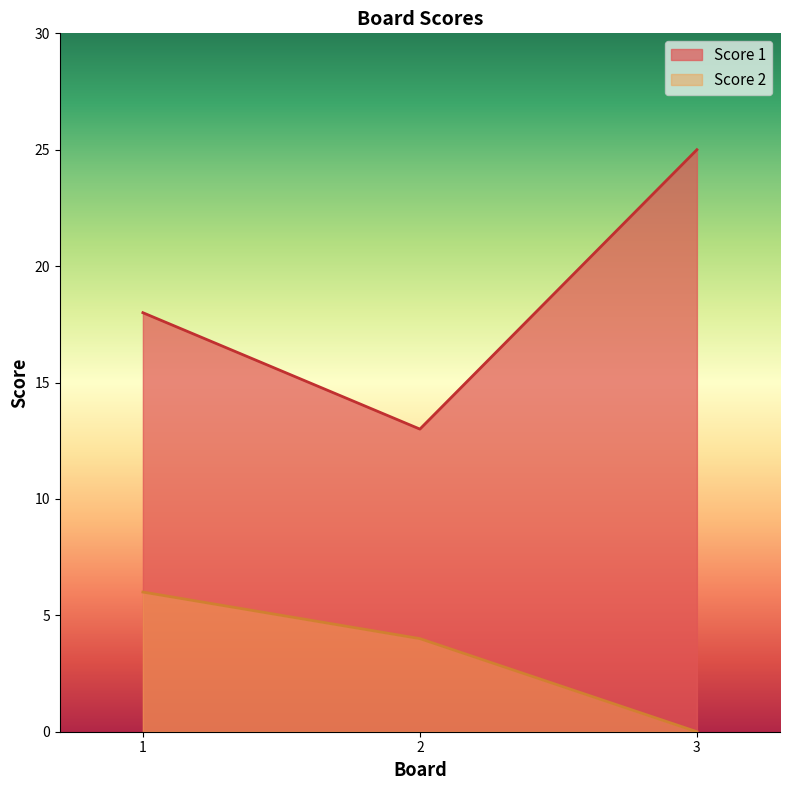

What is the difference between the highest and lowest values at 3?

25